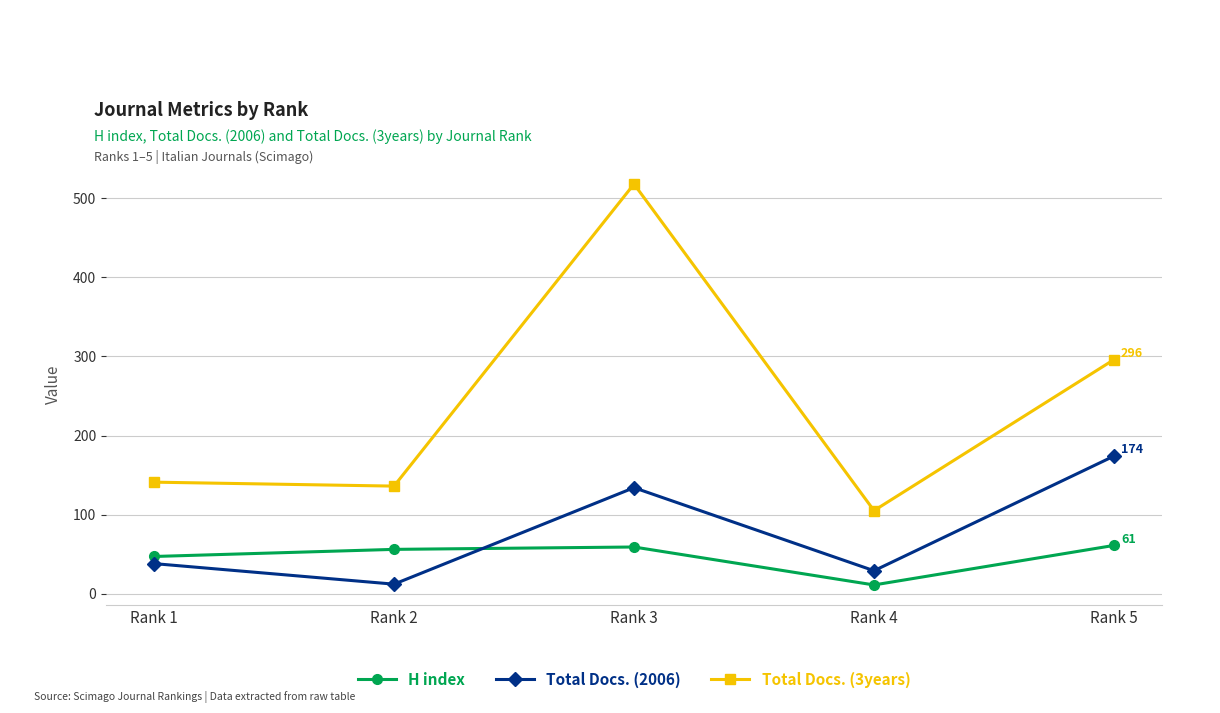

True or false: Total Docs. (3years) has more than 0 points higher than both neighbors.

True